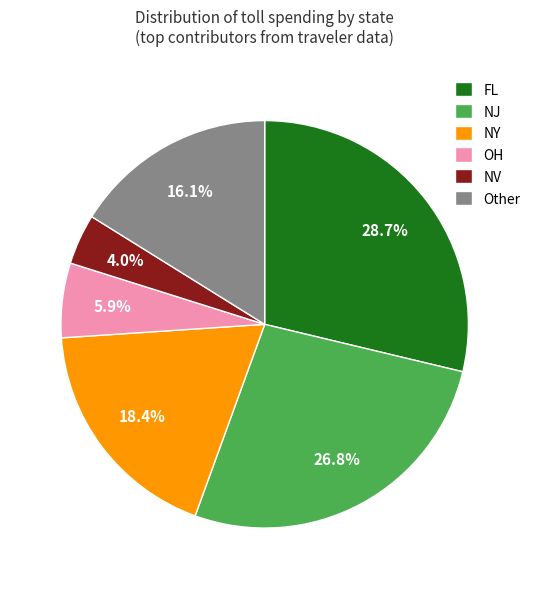

Count the number of slices in the pie.

6